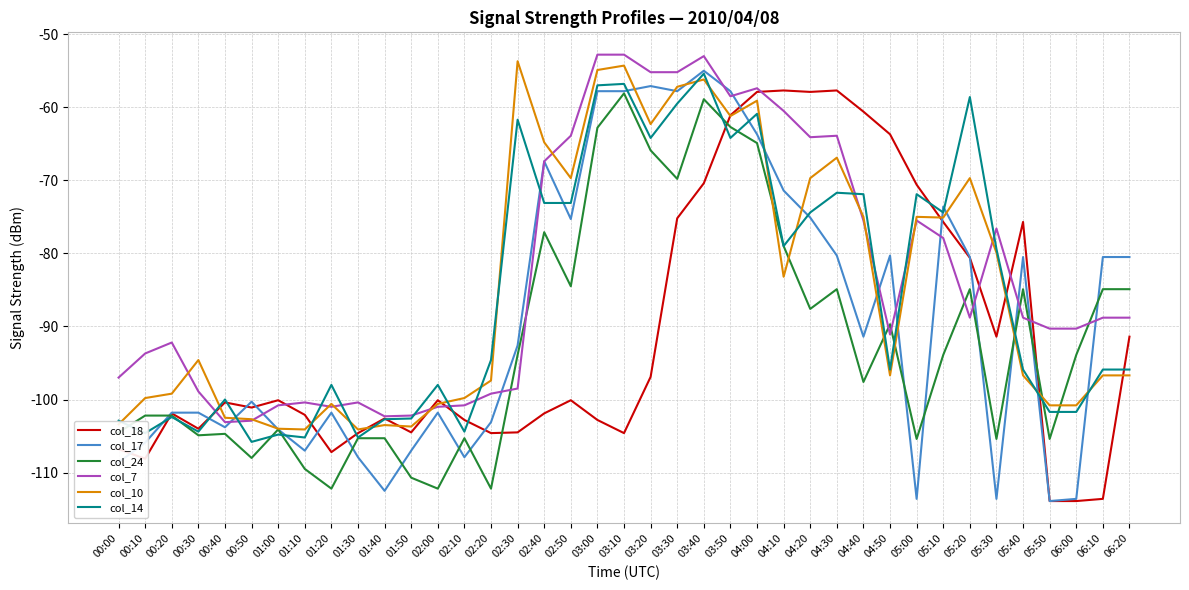

What is the average value of the col_18 series?

-91.0